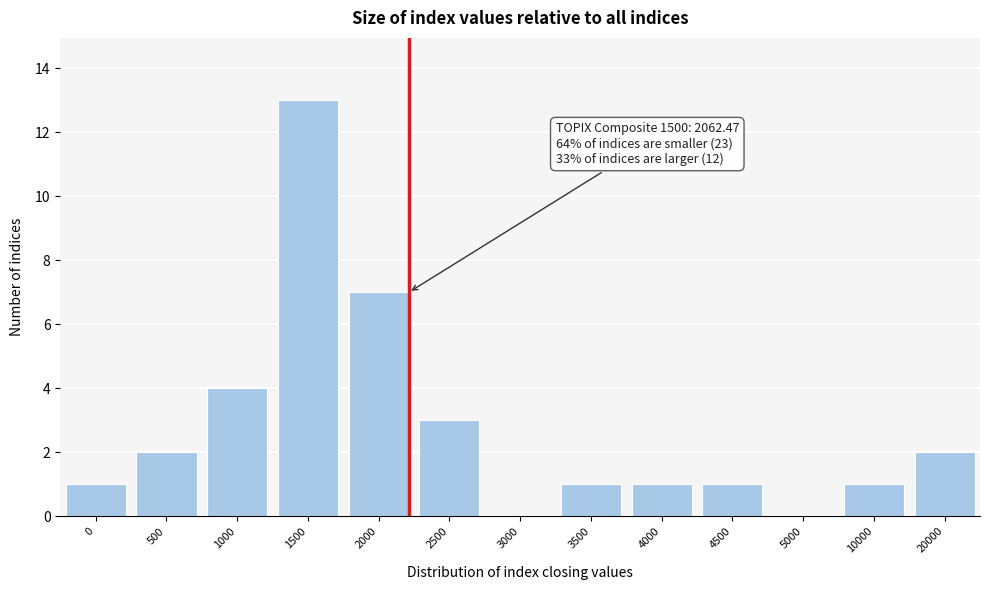

Reading right to left, what are all the values shown in this chart?

20000=2	10000=1	5000=0	4500=1	4000=1	3500=1	3000=0	2500=3	2000=7	1500=13	1000=4	500=2	0=1